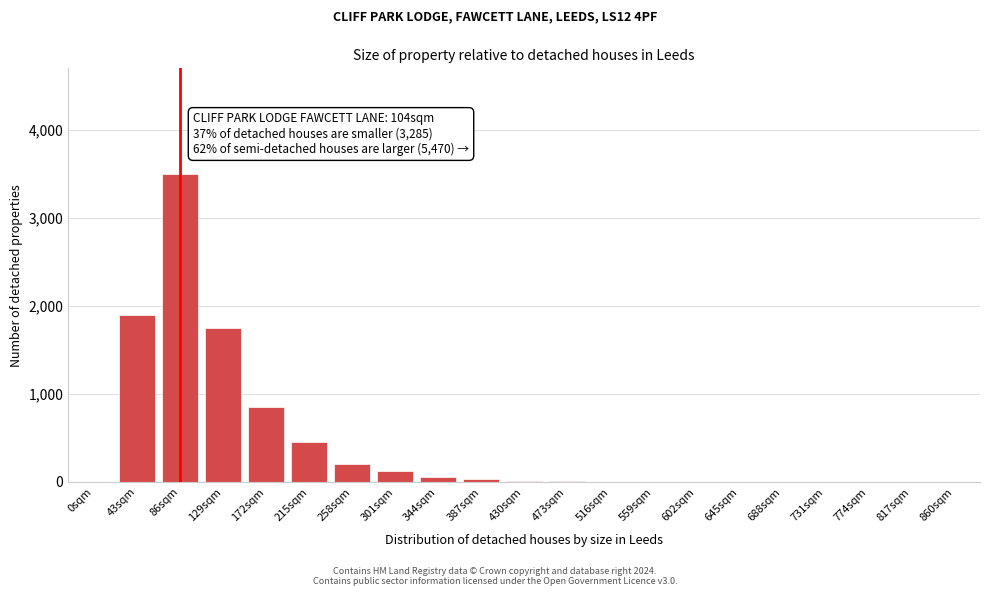

True or false: the data shows 850 at 172sqm.

True